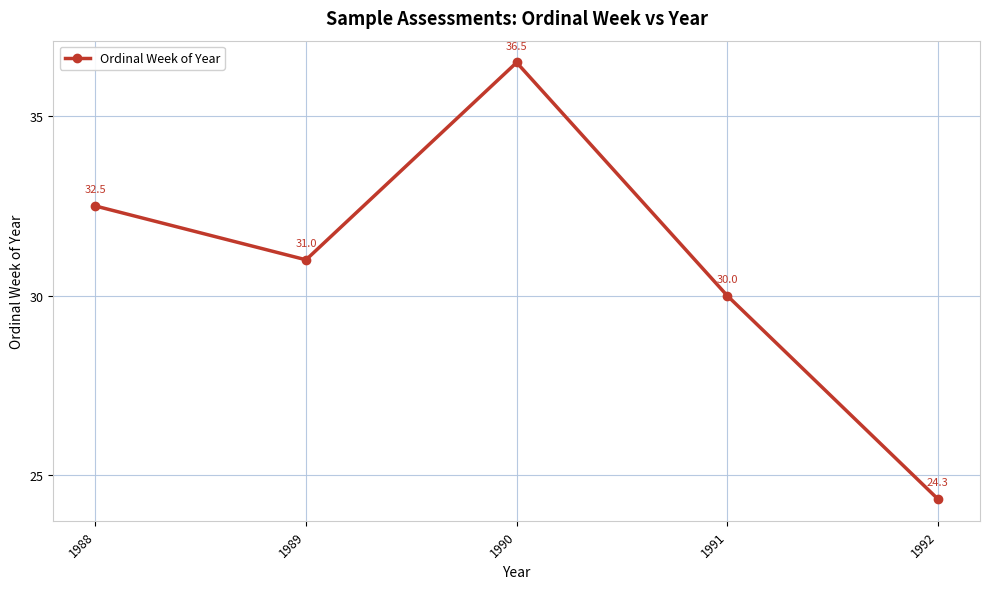

What value does the data have at 1992?

24.3